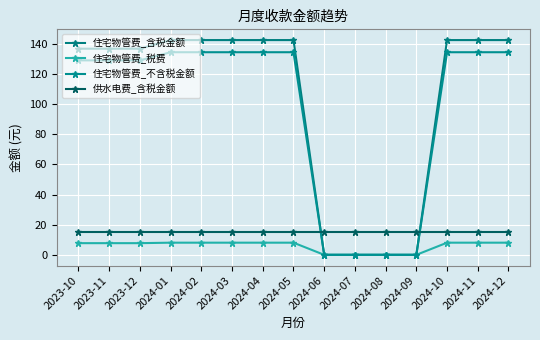

How many times do 供水电费_含税金额 and 住宅物管费_不含税金额 cross each other?

2